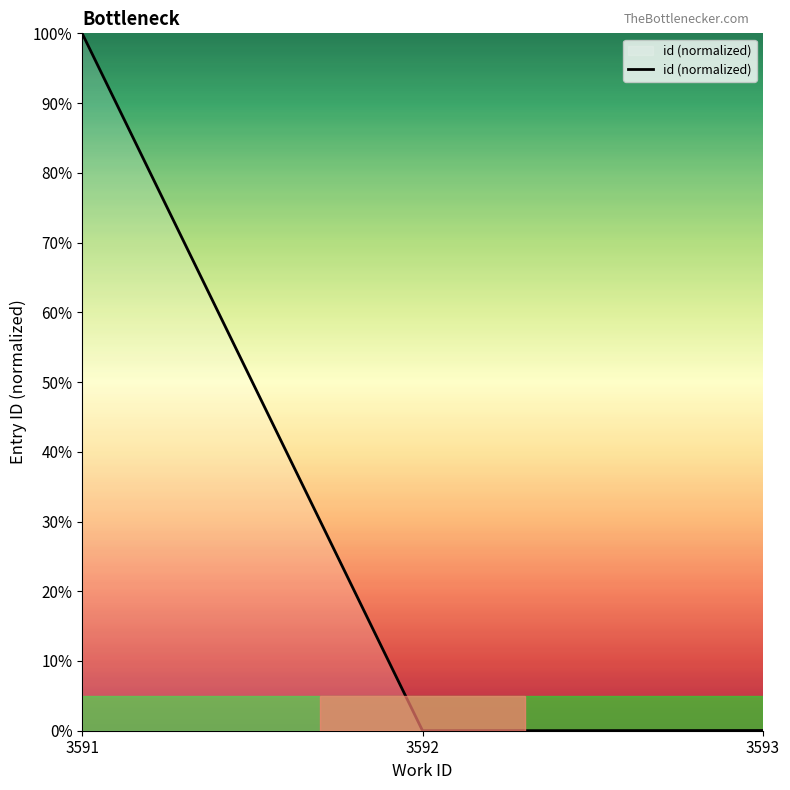

What is the difference between the maximum and minimum values?

100.0